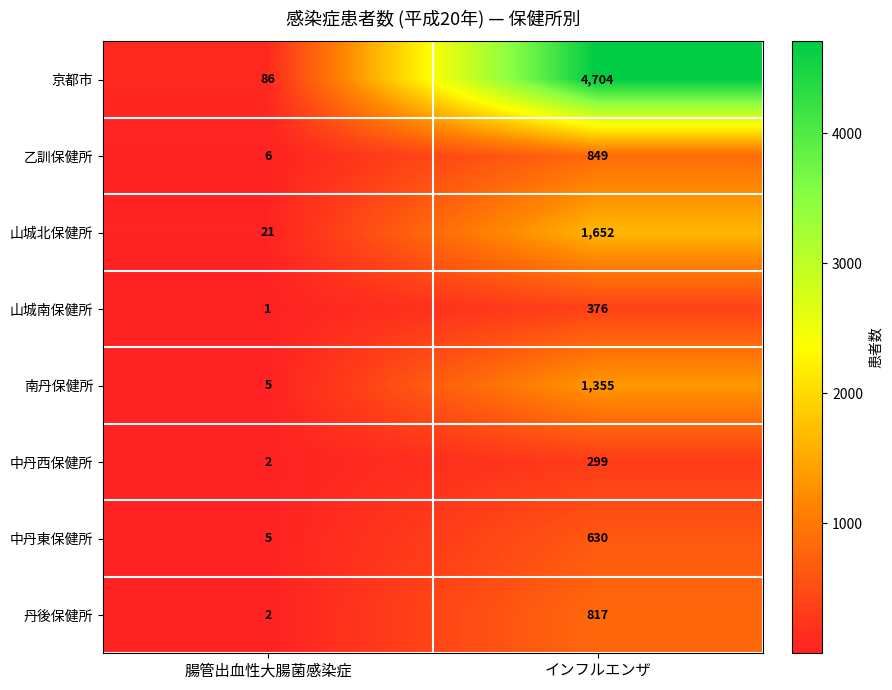

Which series changed the most between 腸管出血性大腸菌感染症 and インフルエンザ?

京都市